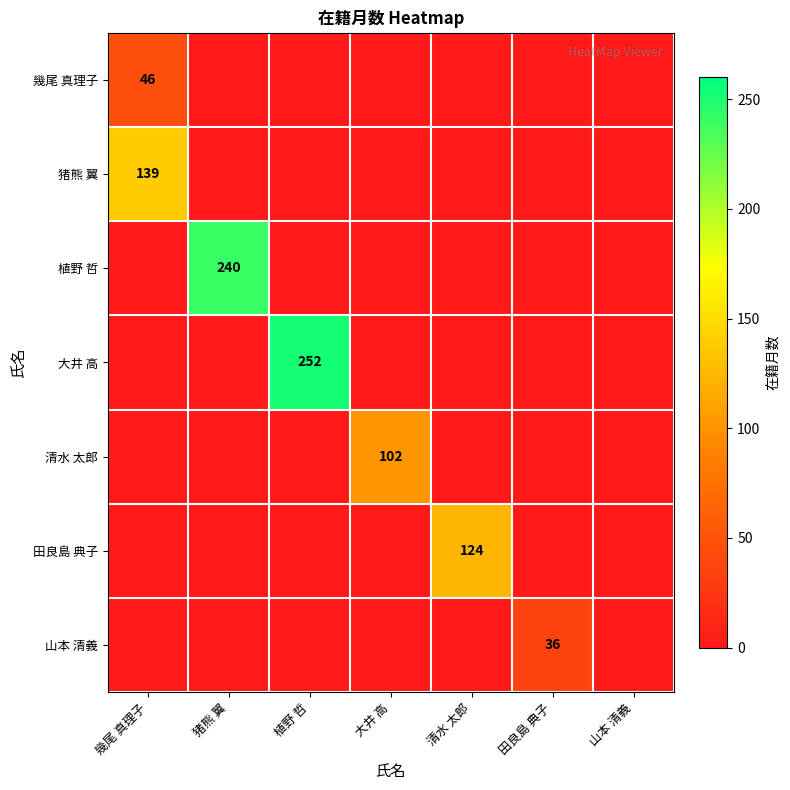

The 植野 哲 series shows 0 at 幾尾 真理子. True or false?

True